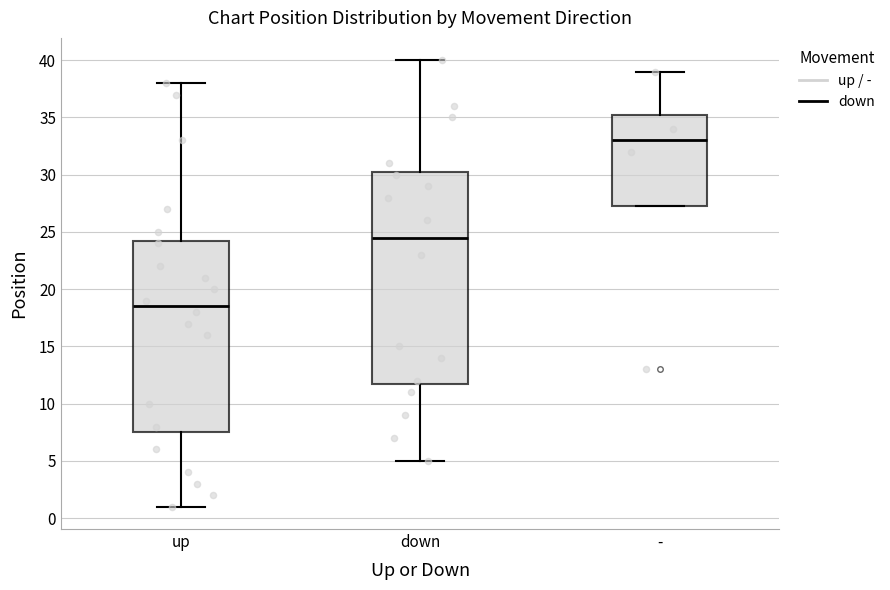

Which box is the tallest, from its lower edge to its upper edge?

down